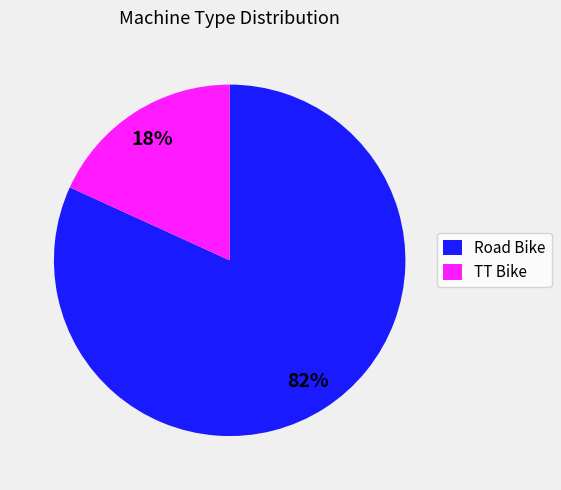

Which category has the biggest portion of the pie?

Road Bike